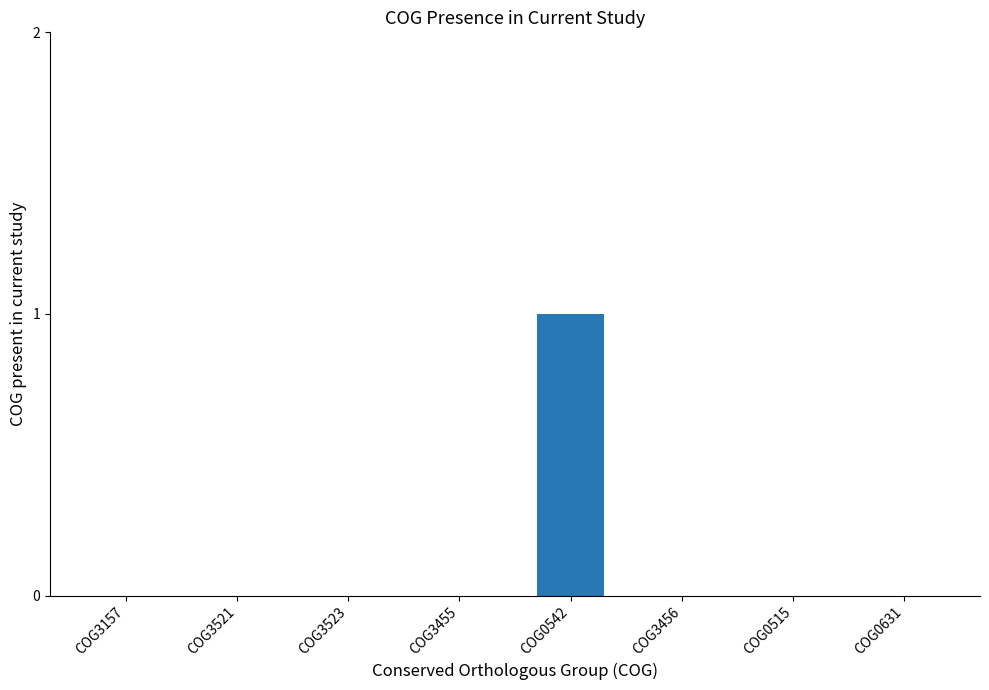

How many values are between 0 and 1?

8